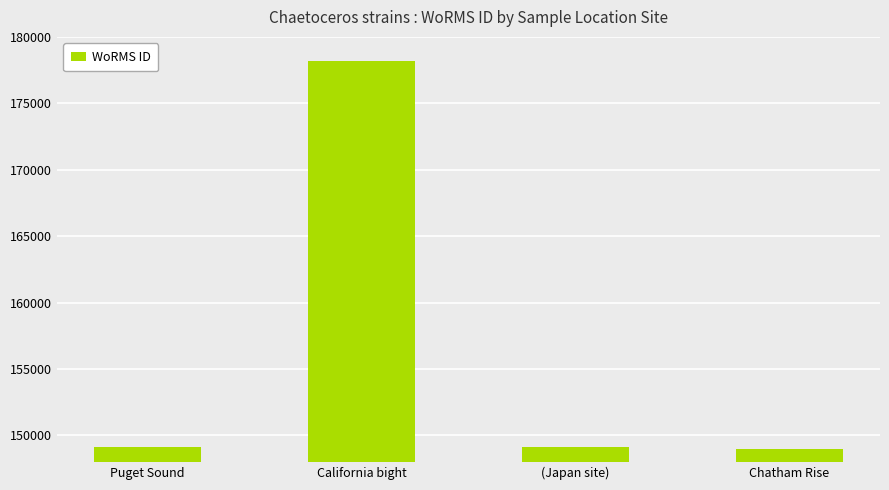

What is the sum of the values at (Japan site) and Puget Sound?

298252